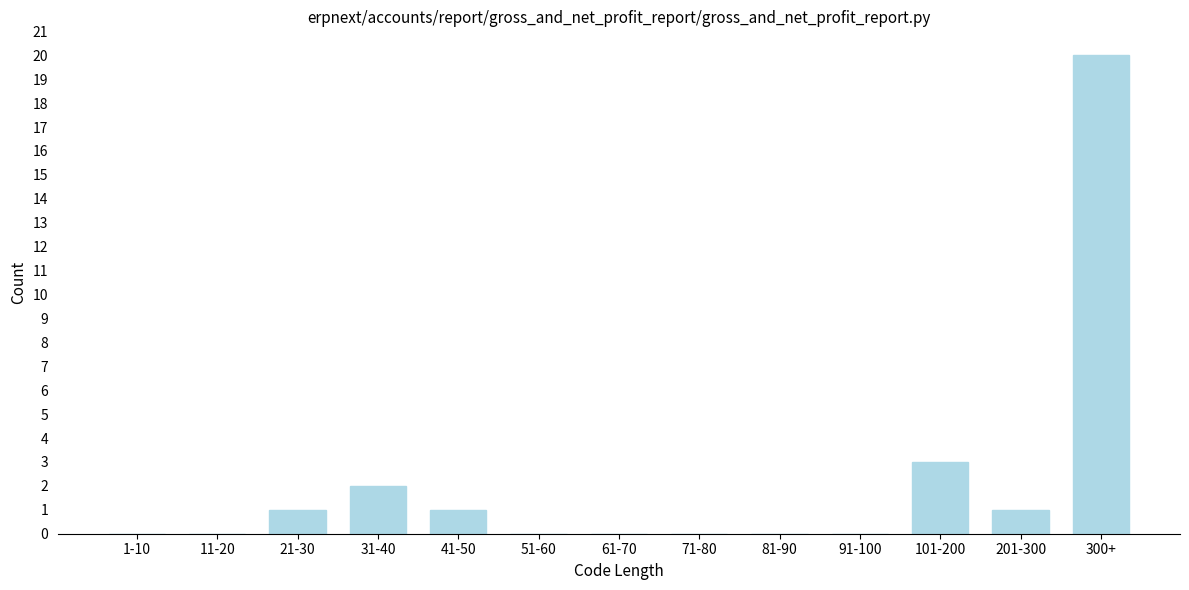

Reading left to right, list all the values displayed in this chart.

1-10=0	11-20=0	21-30=1	31-40=2	41-50=1	51-60=0	61-70=0	71-80=0	81-90=0	91-100=0	101-200=3	201-300=1	300+=20